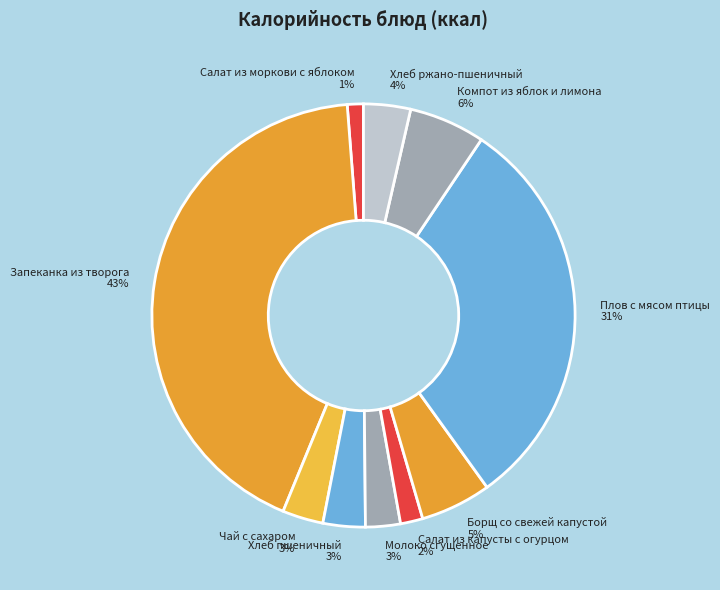

Does any single category account for the majority?

No